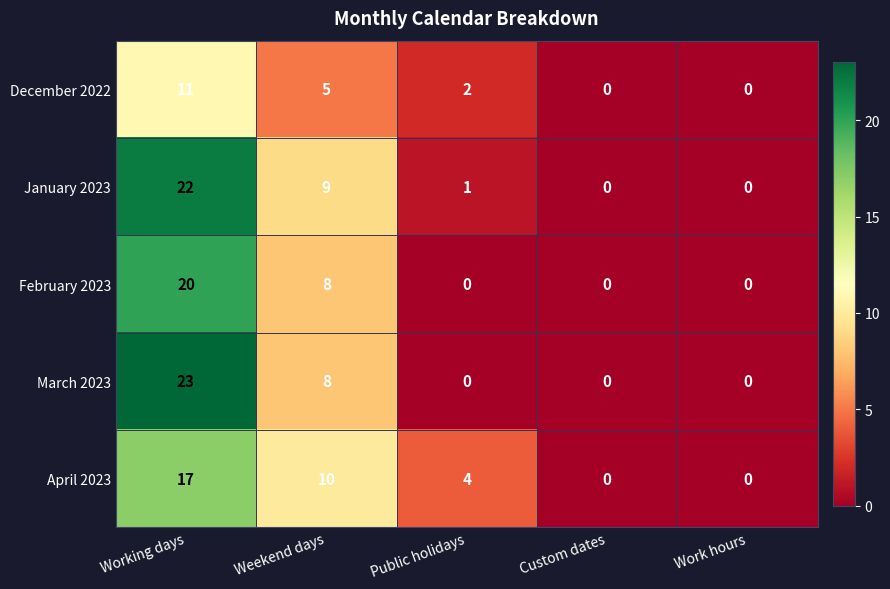

True or false: February 2023 has a value of -6 at Work hours.

False